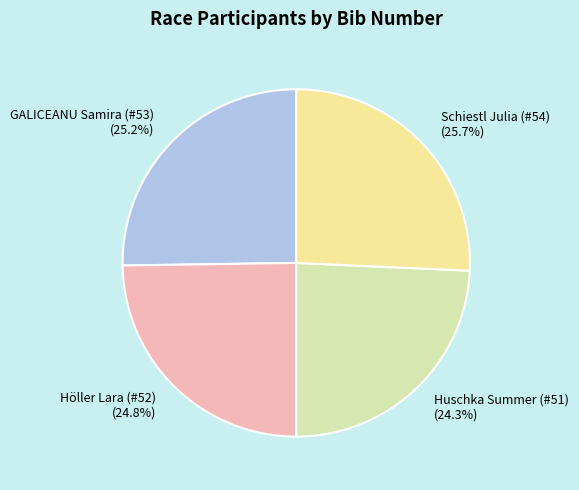

Does Höller Lara (#52) represent more than half of the total?

No